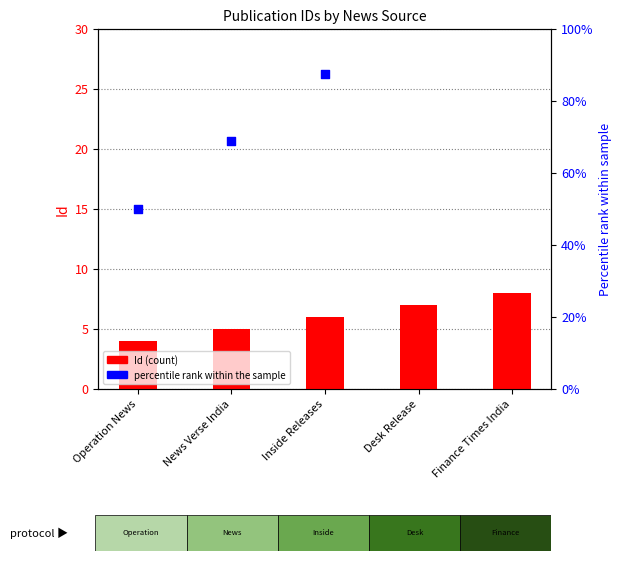

Which series reaches the maximum Y coordinate?

Percentile rank